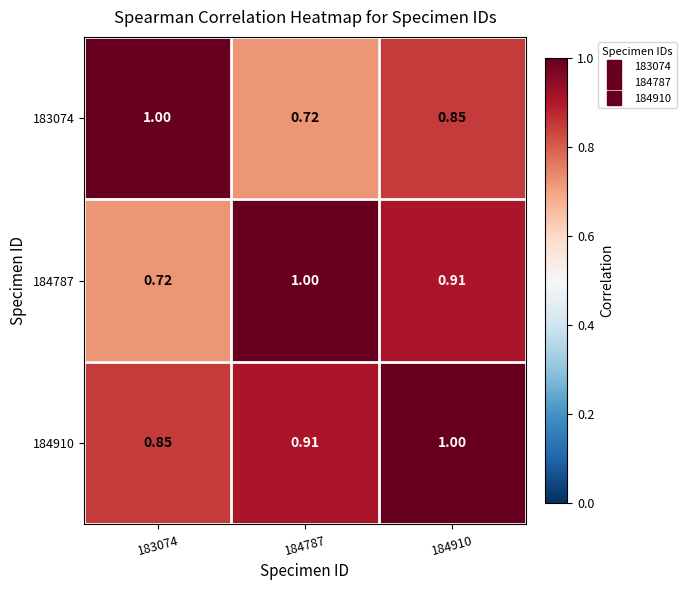

Is the value of 184910 at 184787 greater than the value of 183074 at 184787?

Yes